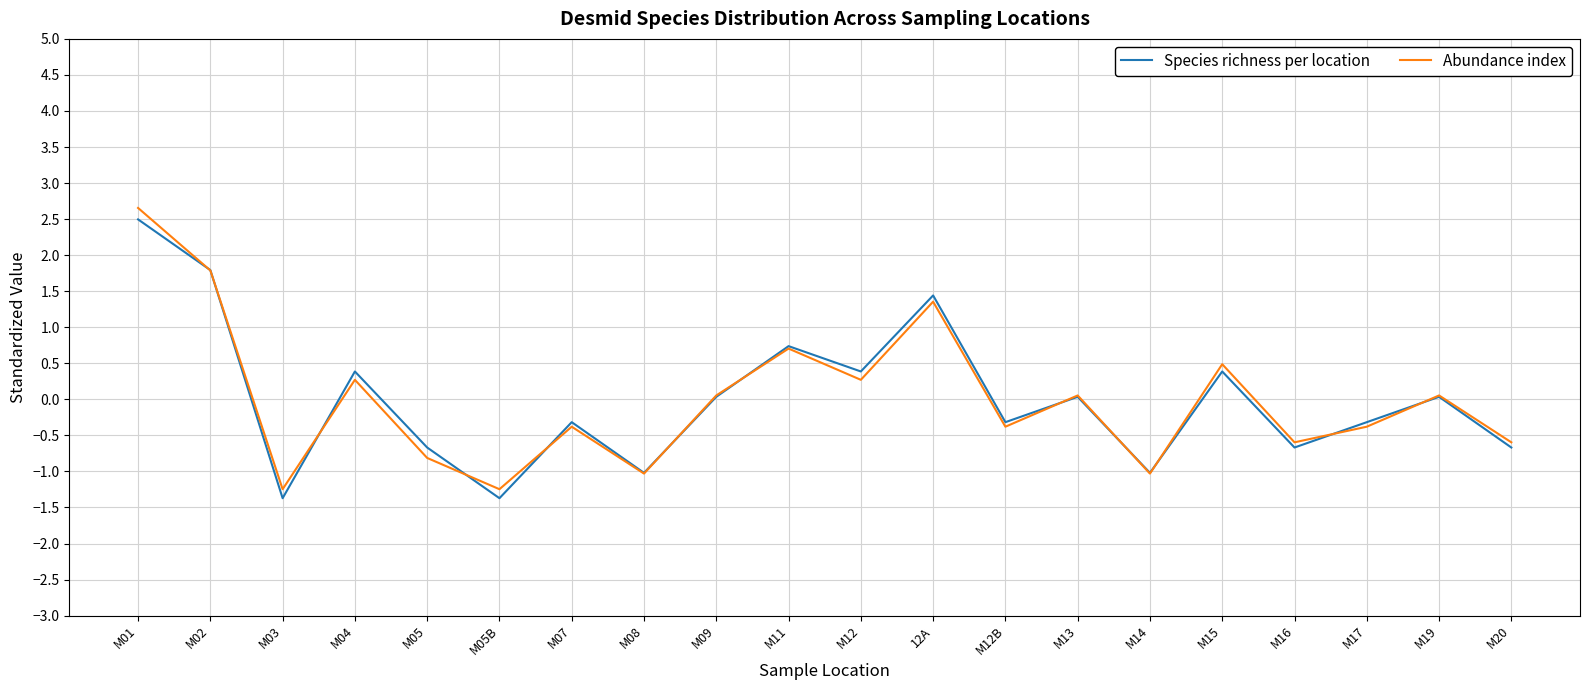

At how many categories does at least one series exceed 0?

10